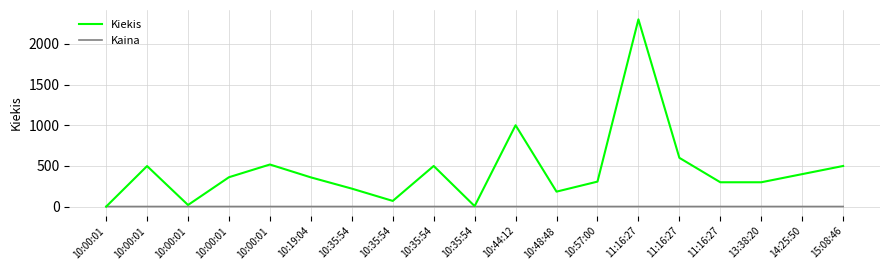

How many distinct data groups are displayed?

2